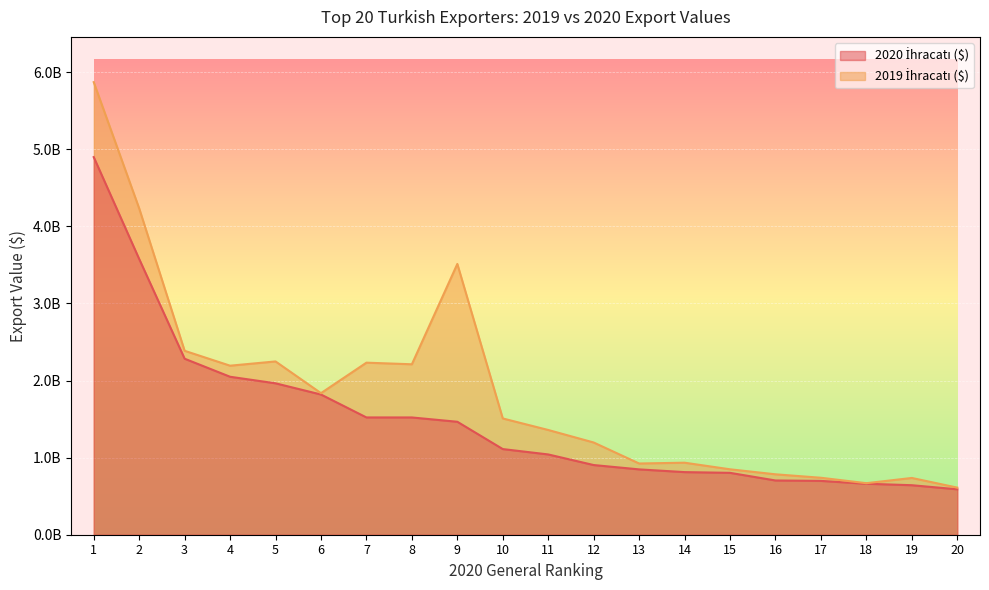

At which label is 2020 İhracatı ($) closest to 2743326122?

3